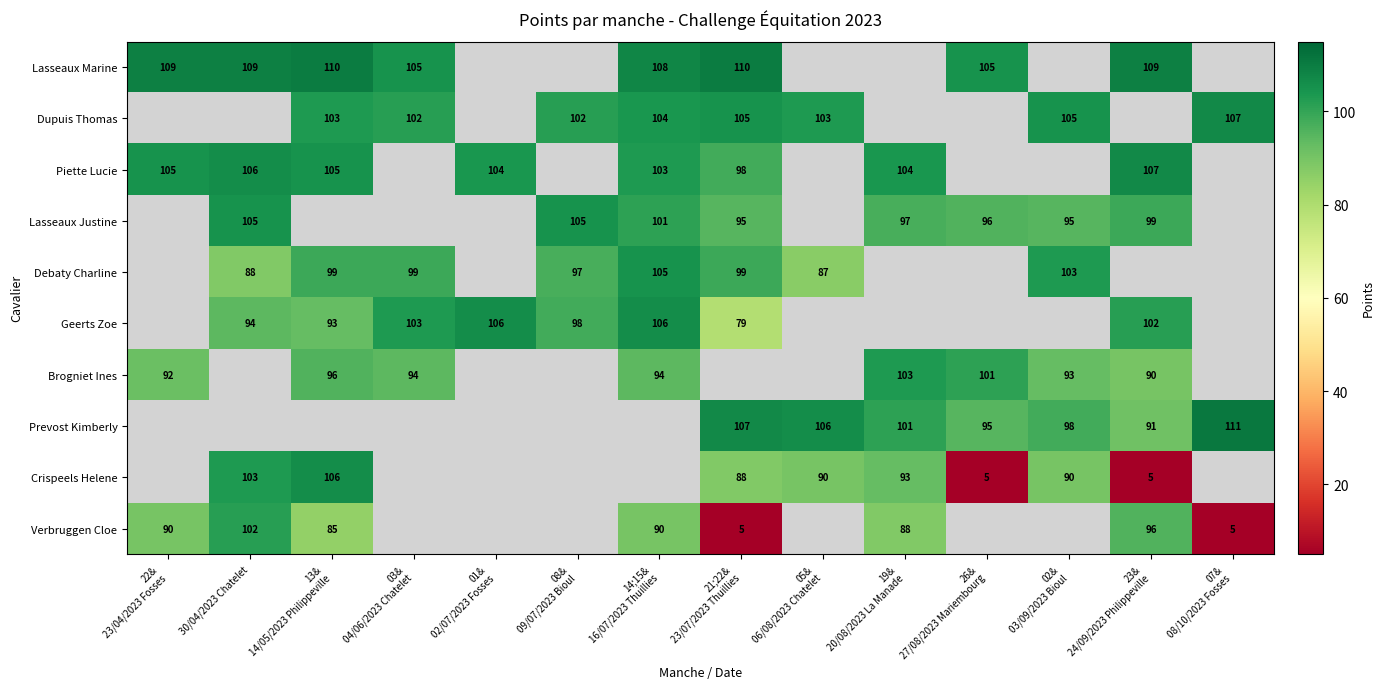

Is it true that Verbruggen Cloe equals 102 at 30/04/2023 Chatelet?

True